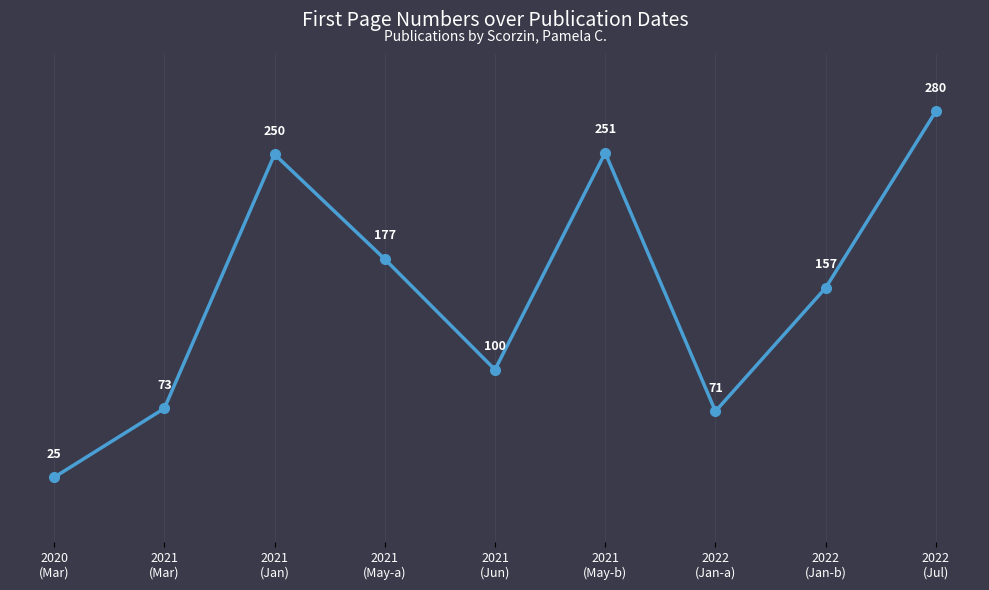

The value at 2021
(May-a) is 177. True or false?

True